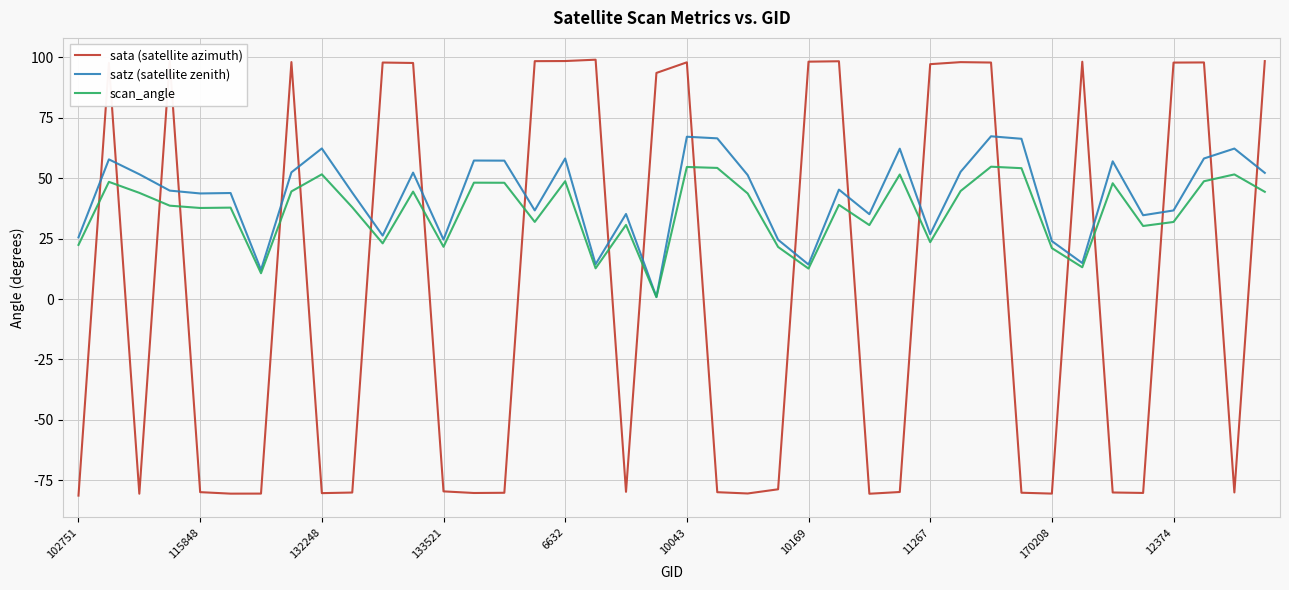

Which series has the largest range (max minus min)?

sata (satellite azimuth)